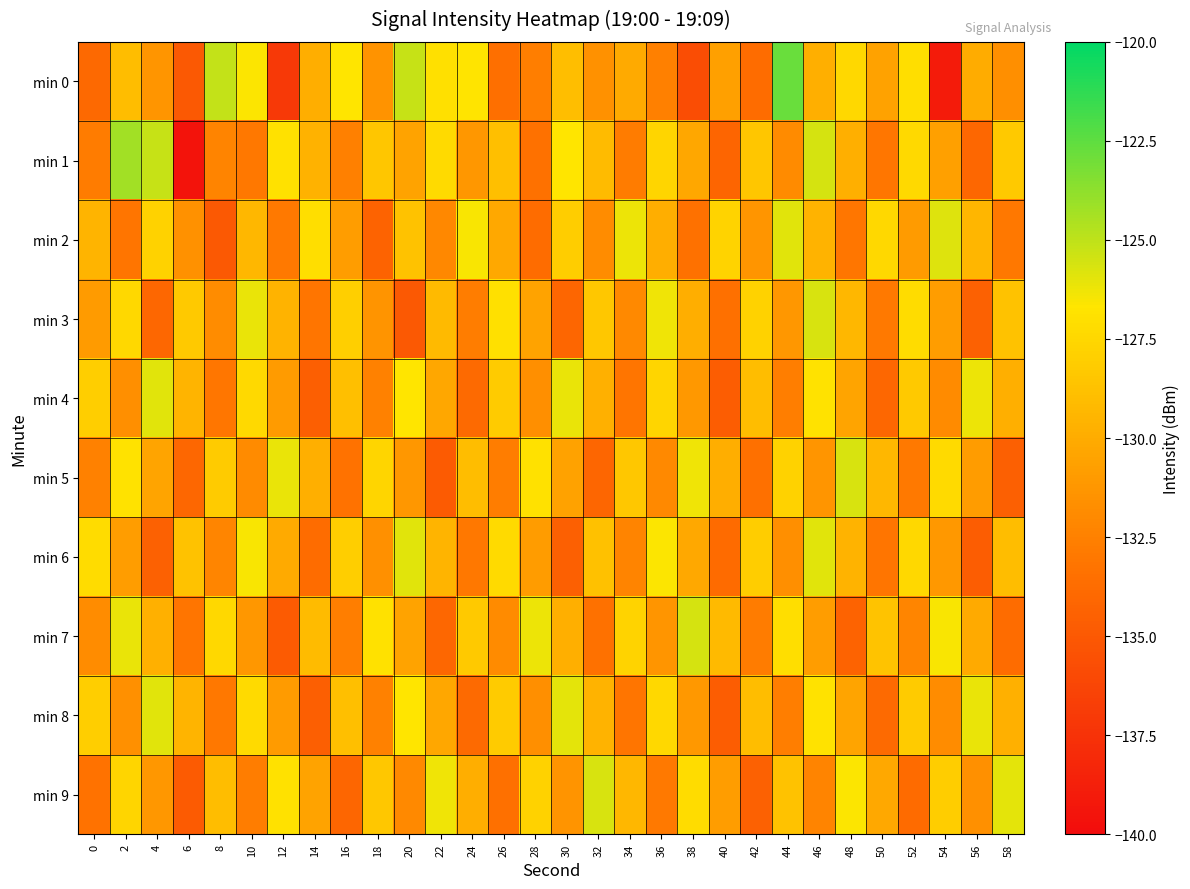

At which category is the sum across all series the highest?

46